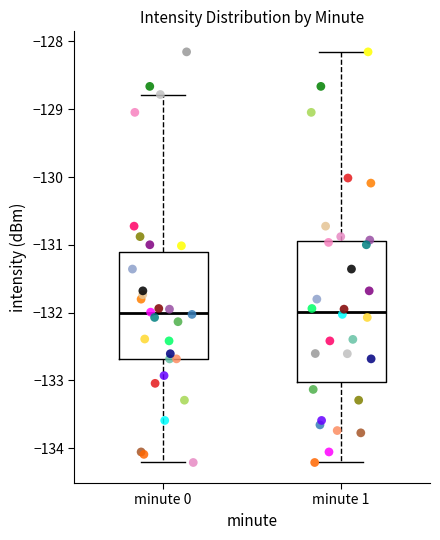

Where is the upper edge of the box for minute 1 on the y-axis? The values are not printed on the chart, so give them approximately, as read against the axis.

-130.9